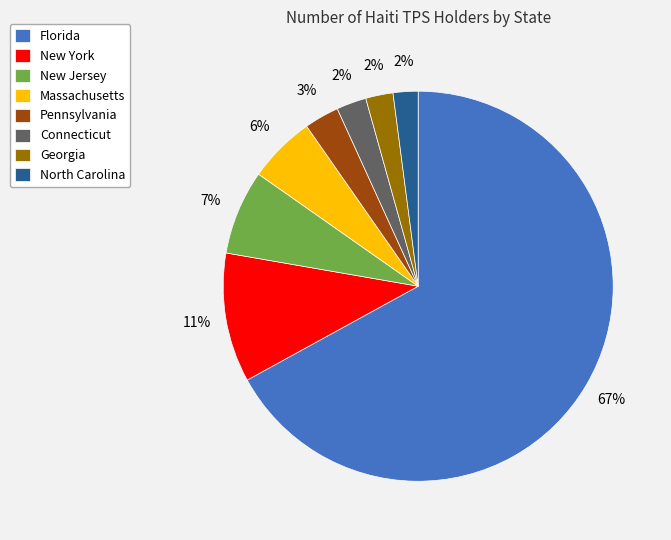

What is the ratio of the value at New York to the value at Pennsylvania?

3.7